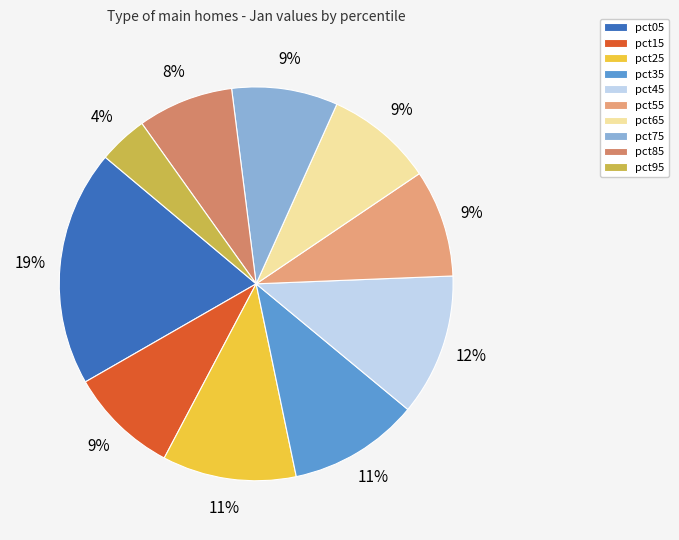

Is it true that pct05 is 34% of the pie?

False